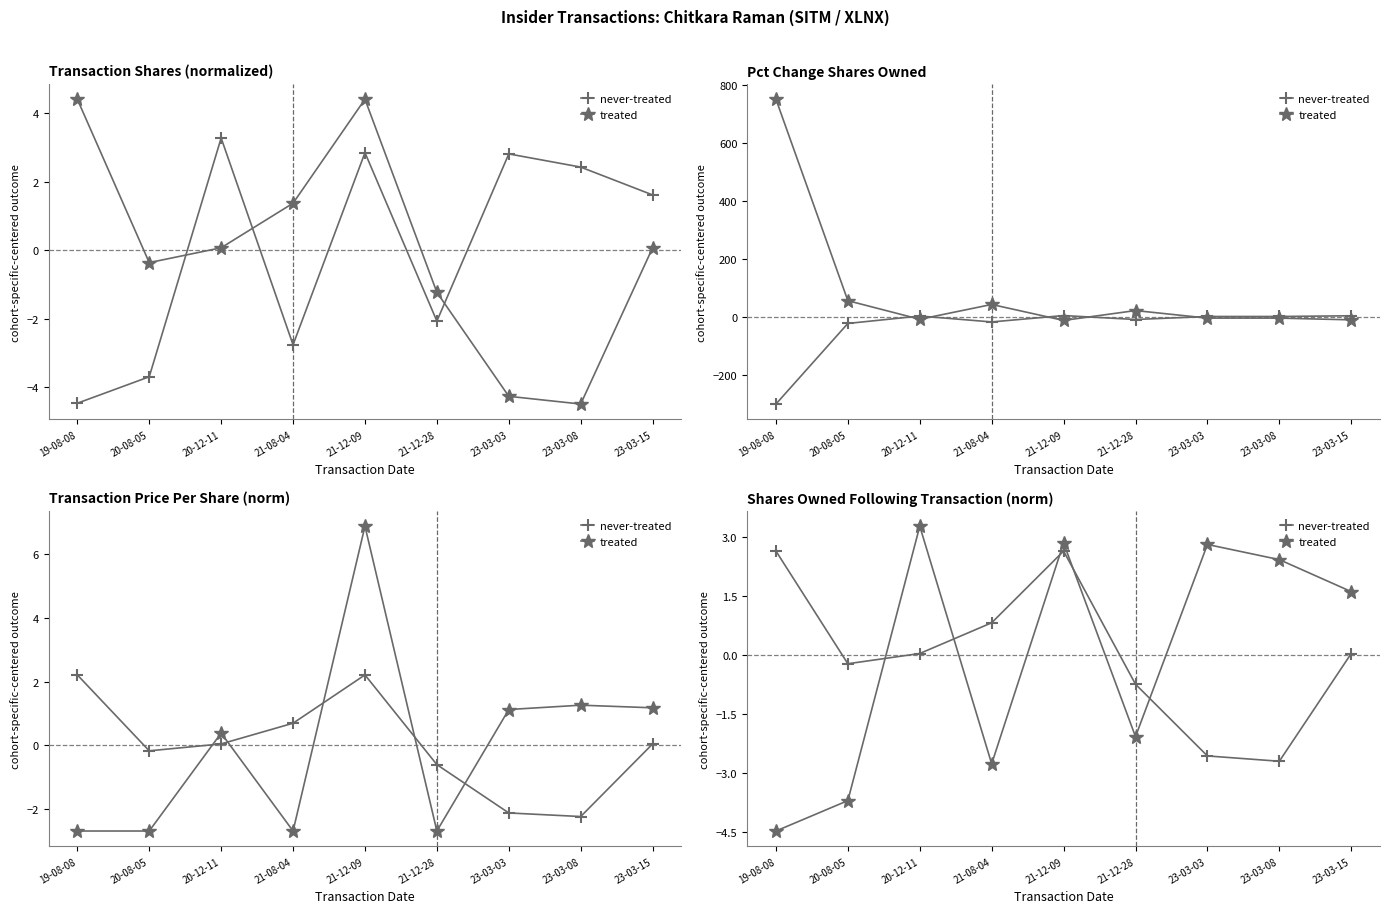

True or false: never-treated has more than 0 points higher than both neighbors.

True